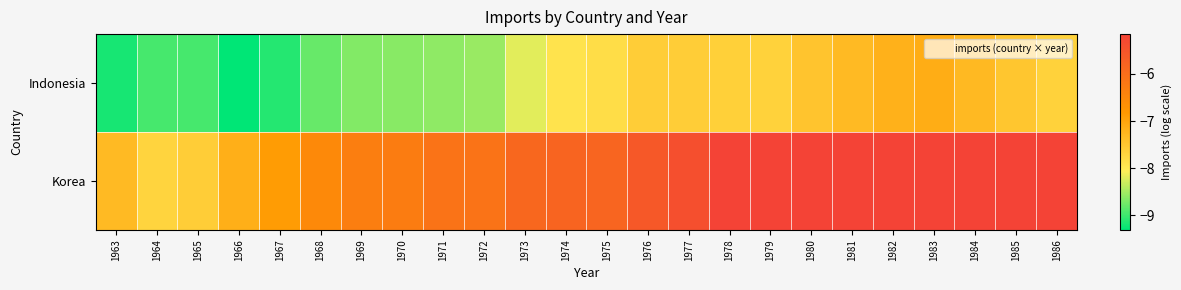

List the series in order of their peak value, lowest first.

Indonesia, Korea